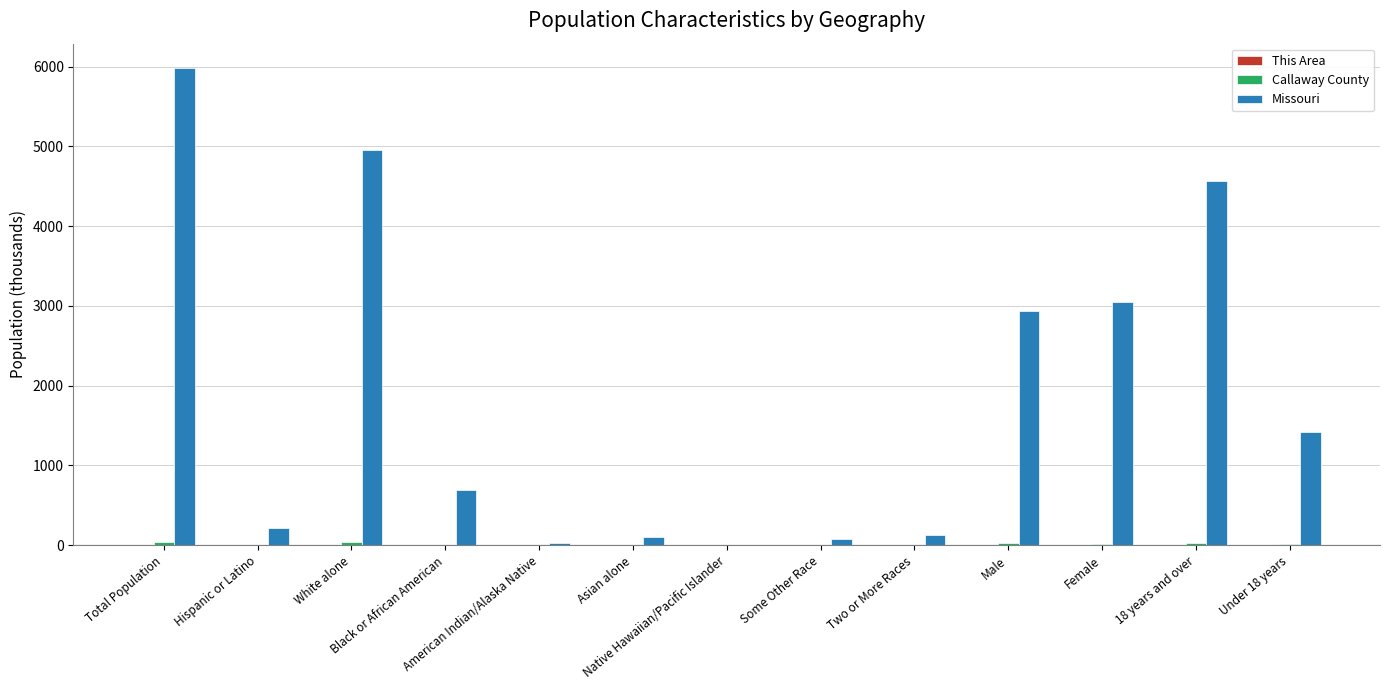

Which series has the largest total across all categories?

Missouri